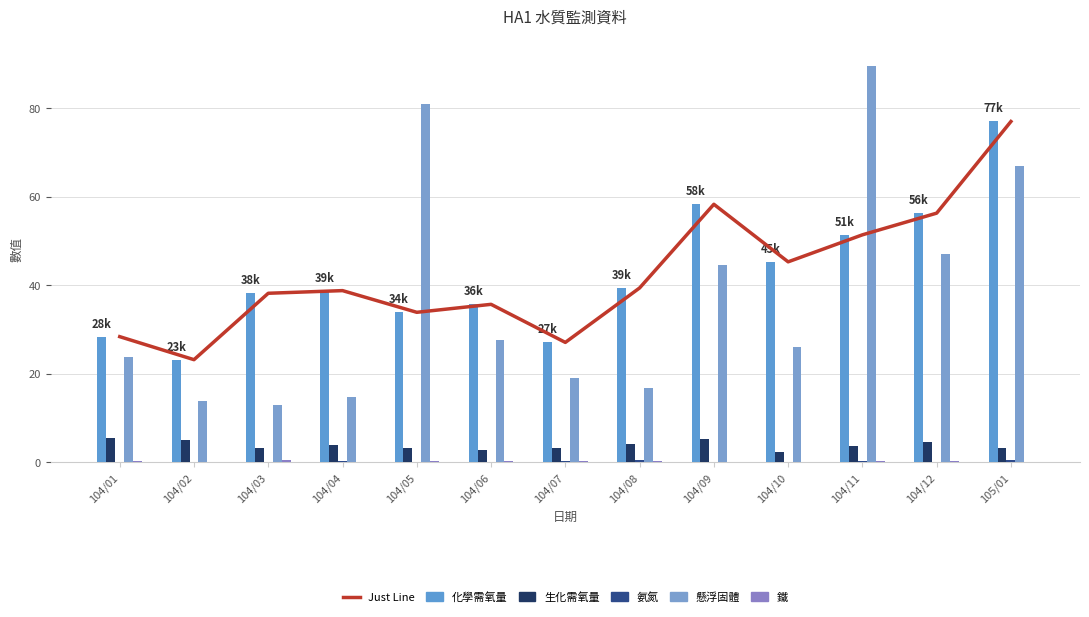

How many distinct data groups are displayed?

6